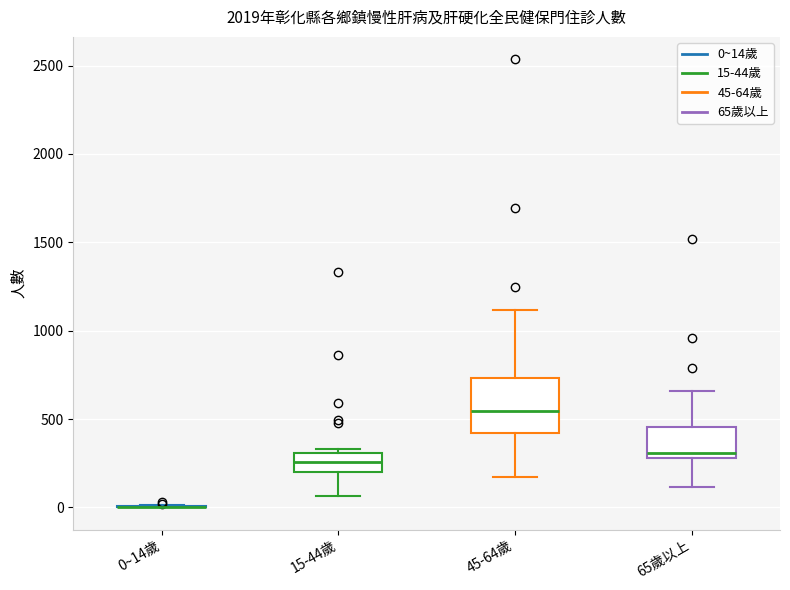

Which box is the tallest, from its lower edge to its upper edge?

45-64歲